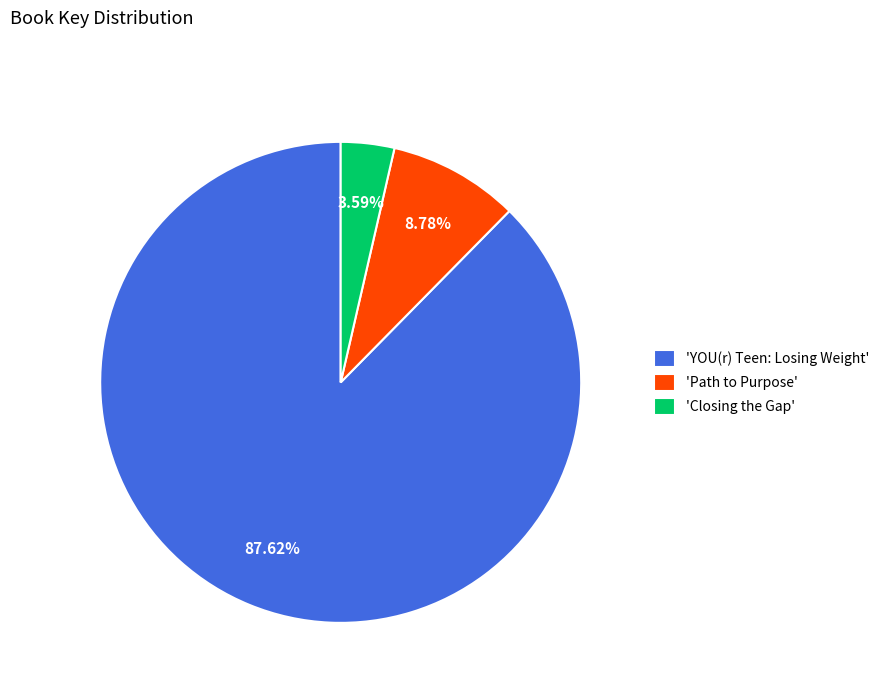

Which slice represents more than half of the pie?

'YOU(r) Teen: Losing Weight'